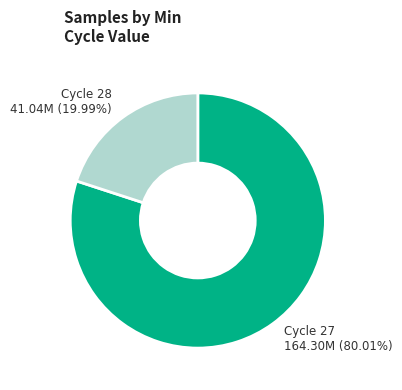

Does any single category account for the majority?

Yes